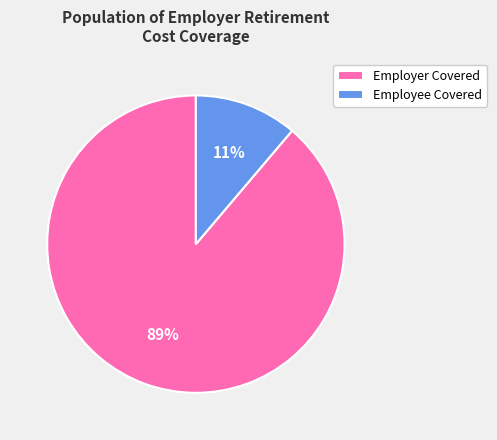

To the nearest percent, what is the difference between the largest and smallest slice percentages?

78%